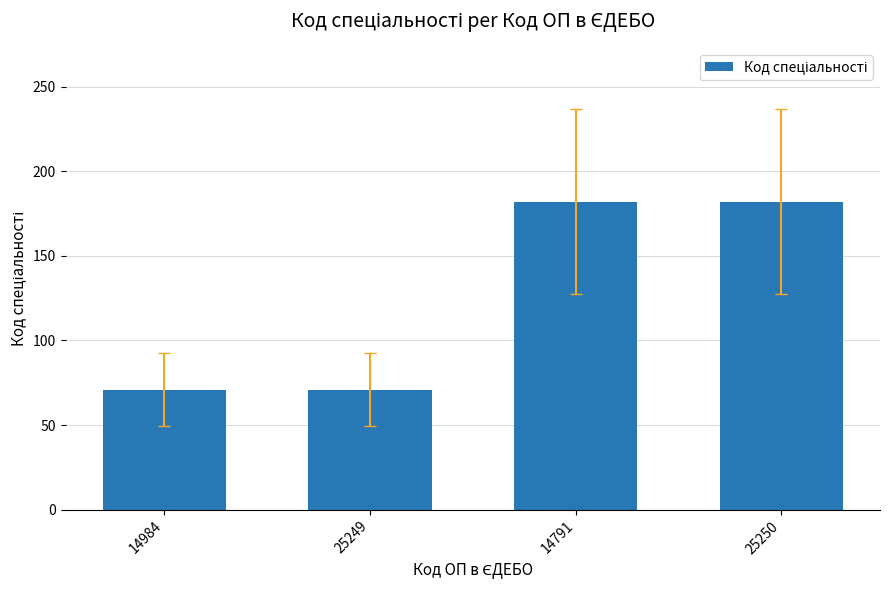

What is the sum of all values?

506